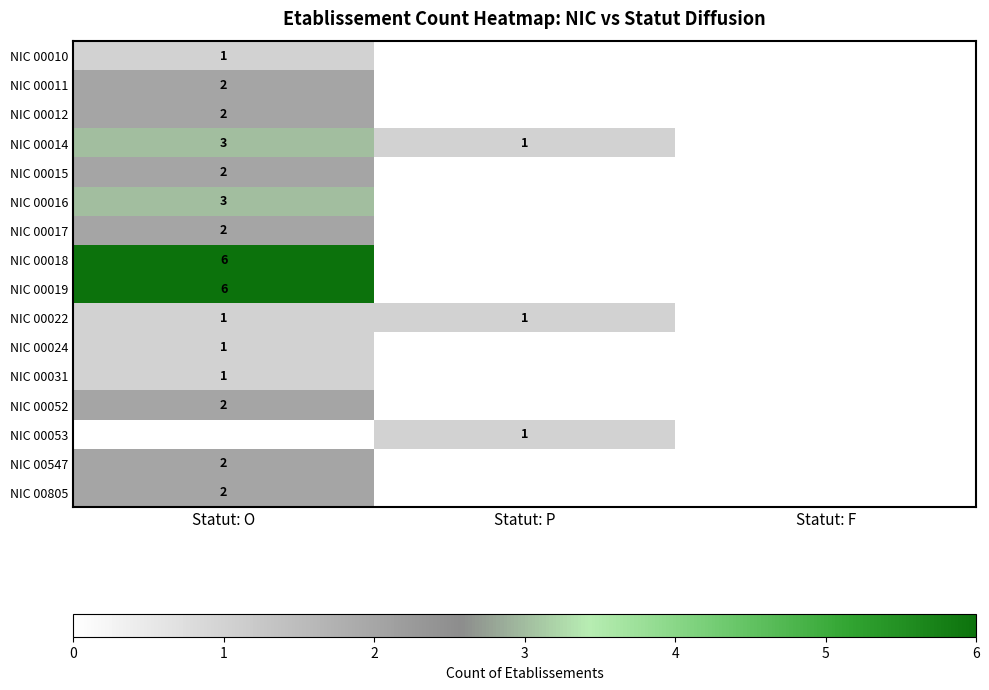

True or false: NIC 00010 has a value of 0 at Statut: O.

False